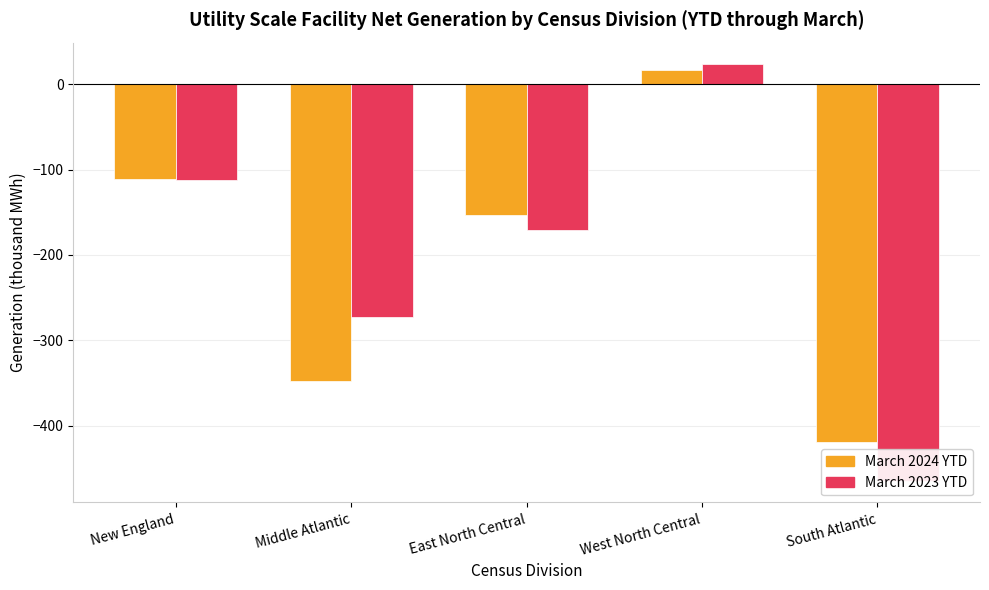

The value of March 2024 YTD at New England is -48. True or false?

False